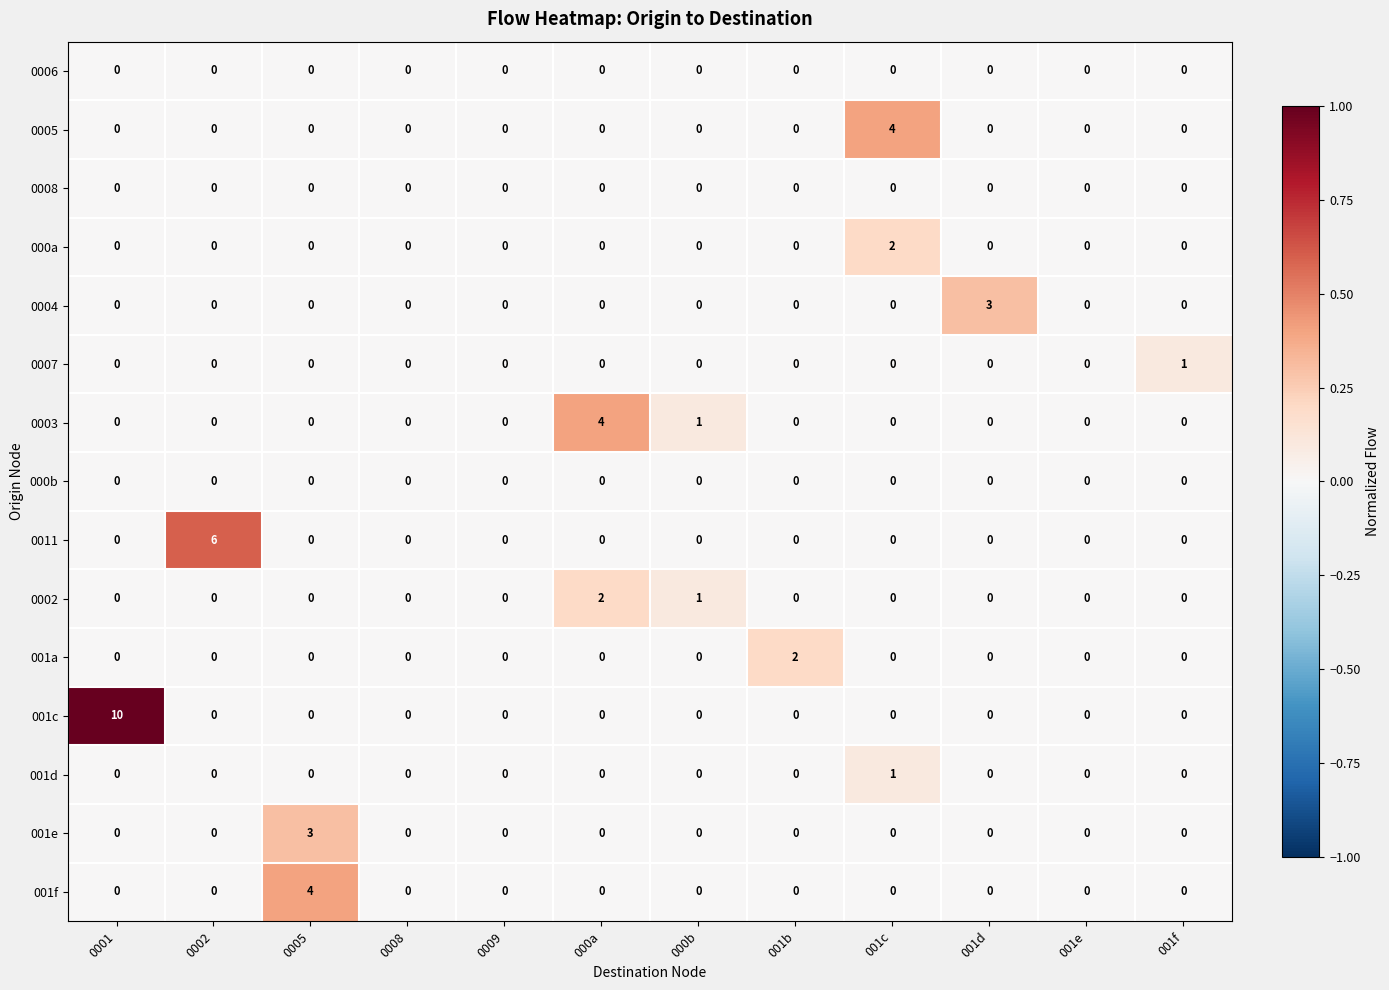

What is the sum of all 0002 values?

3